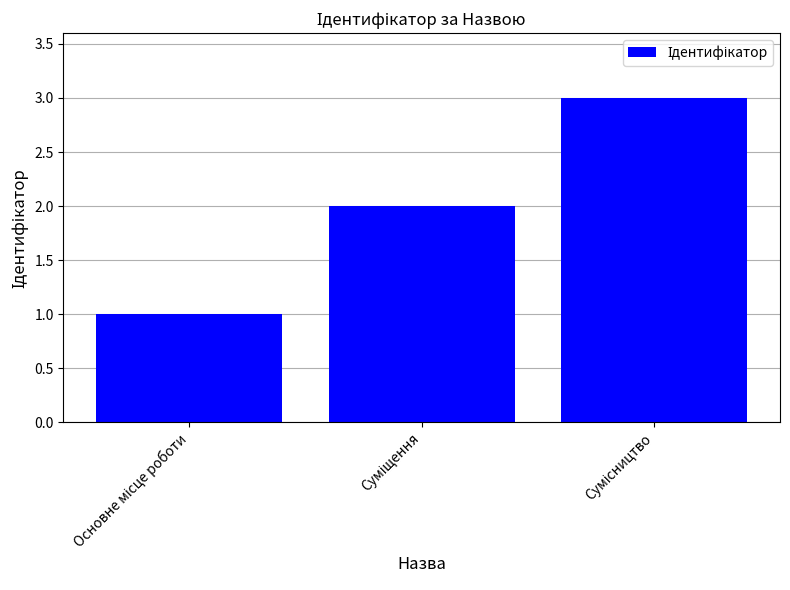

Are the bars grouped side by side (vs. stacked)?

No